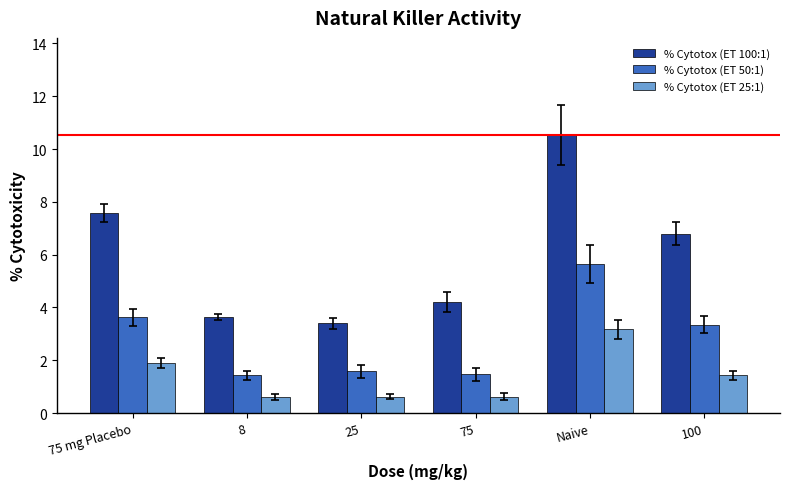

True or false: % Cytotox (ET 25:1) has a value of 1.4 at 100.

True